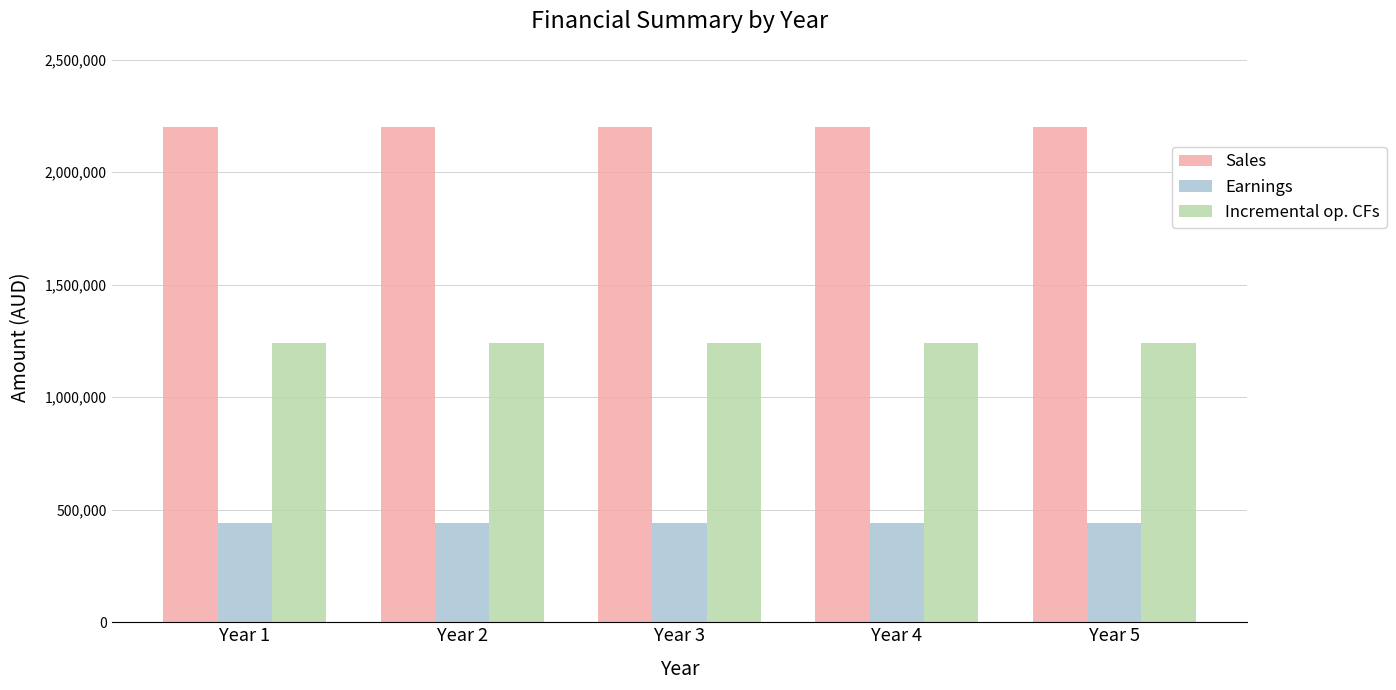

True or false: Incremental op. CFs has a value of 1241000 at Year 1.

True